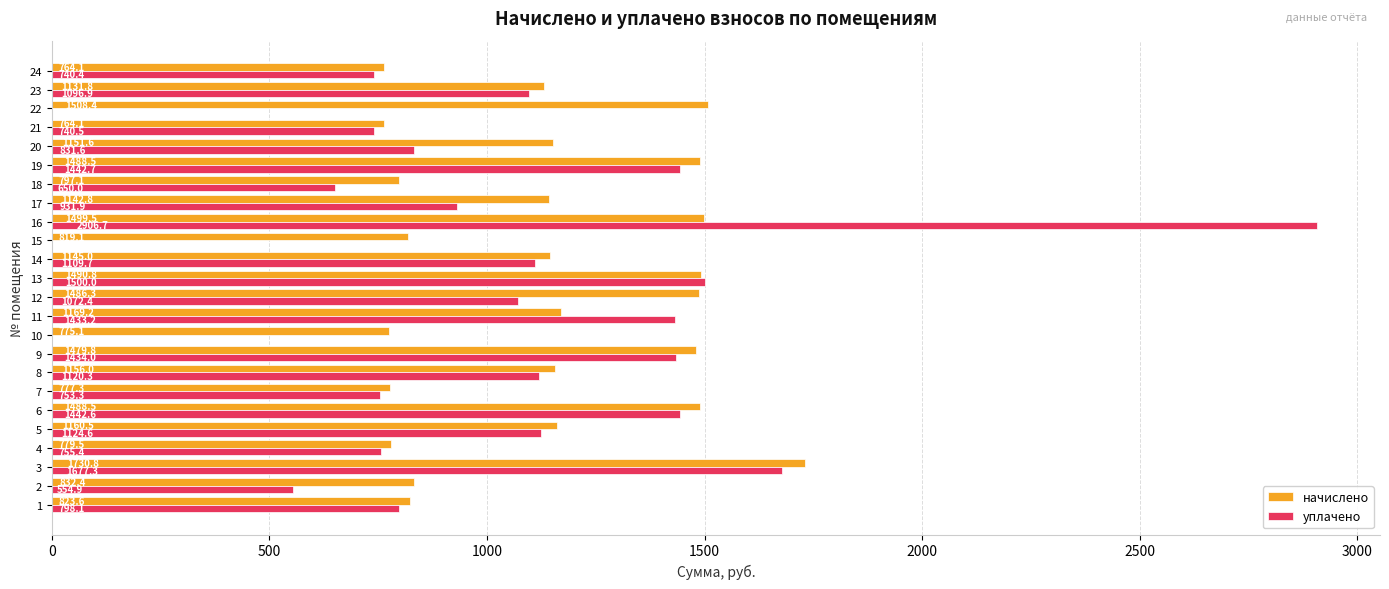

Between 18 and 19, which series saw the biggest shift?

уплачено